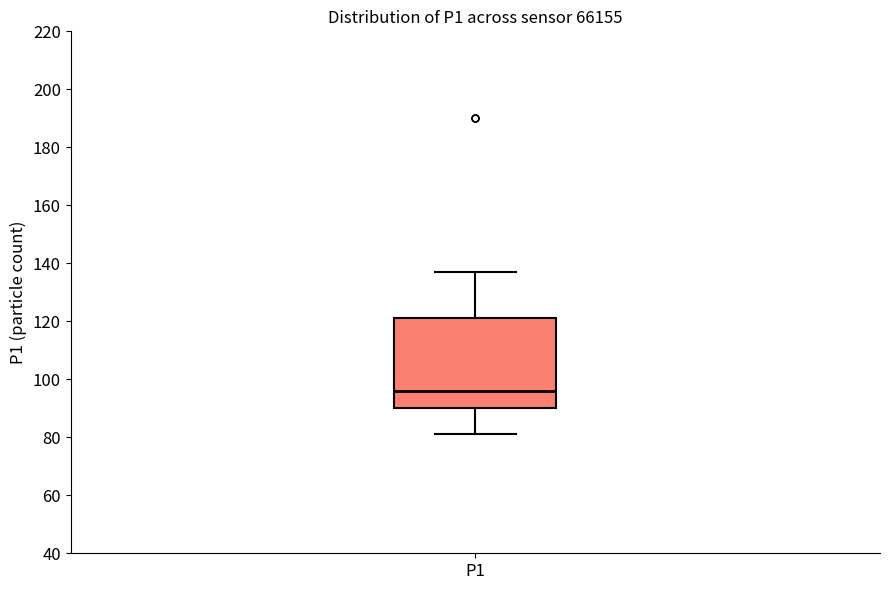

Transcribe this box plot: give where the median line is, the range the box spans, and where the two whiskers end, as read against the y-axis. The values are not printed on the chart, so give them approximately, as read against the axis.

median 96, box 90 to 122, whiskers 82 to 138